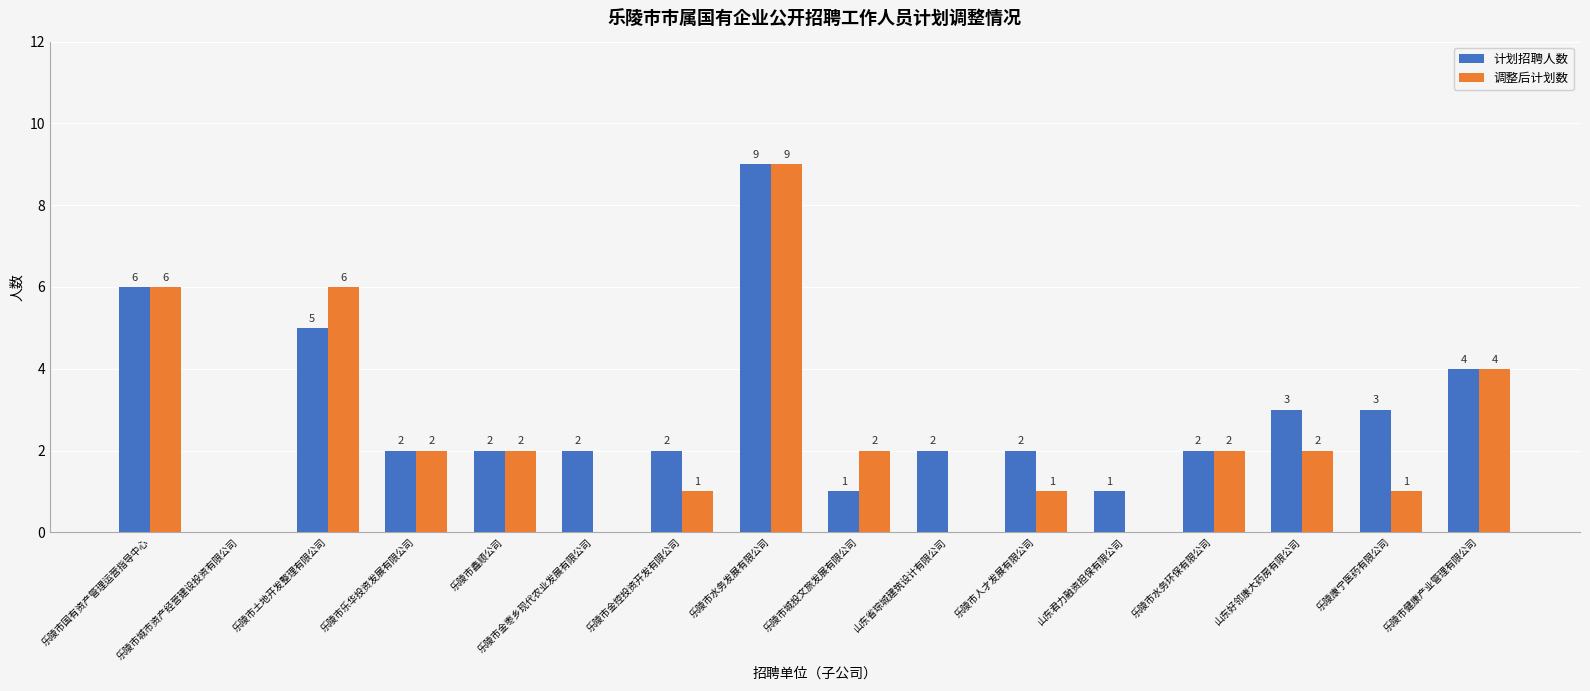

Is it true that 调整后计划数 equals 2 at 乐陵市鑫顺公司?

True